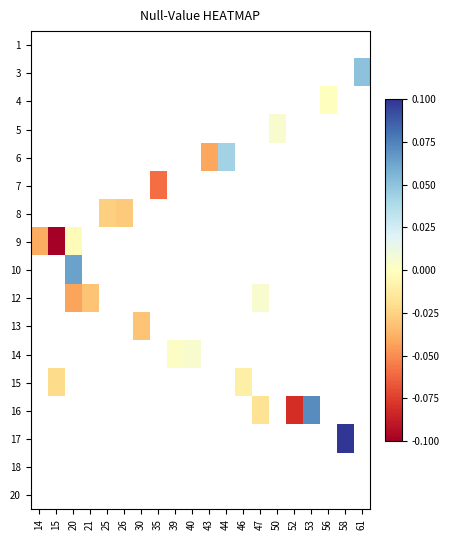

True or false: 14 has a value of 0.0 at 39.

False